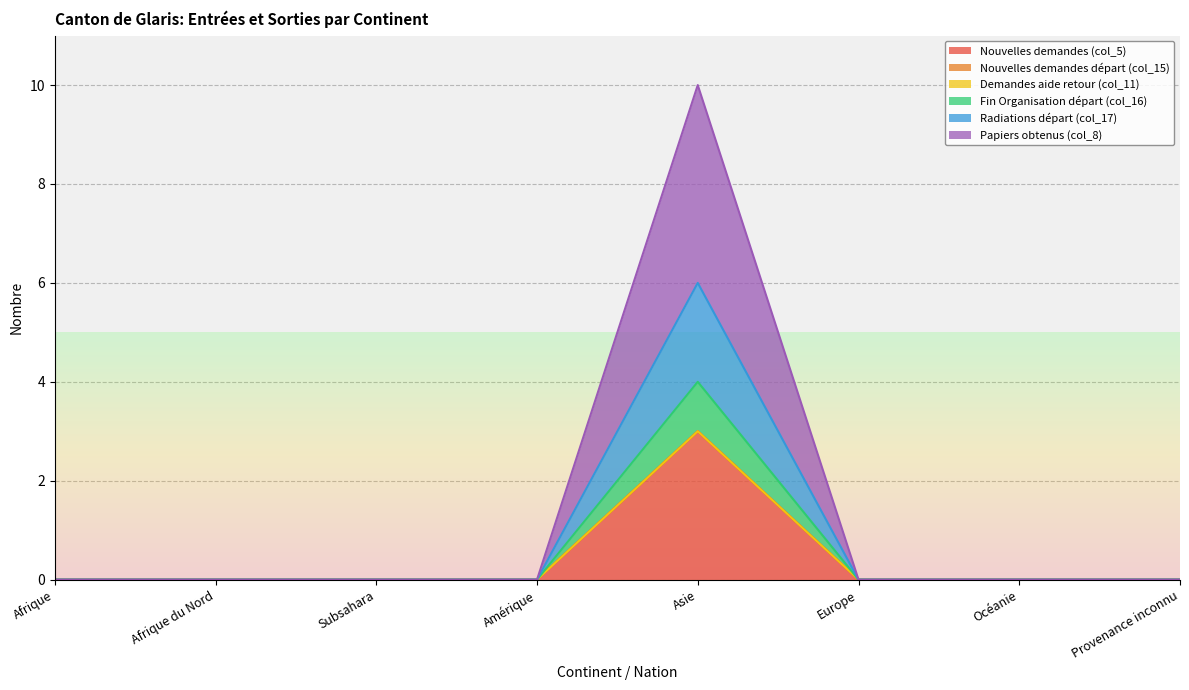

List the labels in order of Nouvelles demandes (col_5) value, largest first.

Asie, Afrique, Afrique du Nord, Subsahara, Amérique, Europe, Océanie, Provenance inconnu